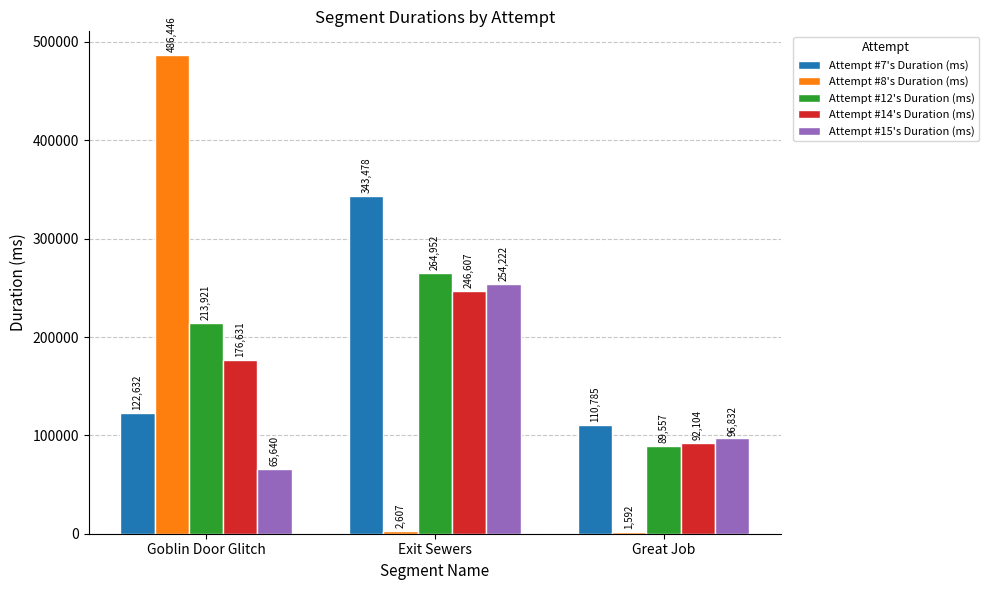

Which series has the largest range (max minus min)?

Attempt #8's Duration (ms)